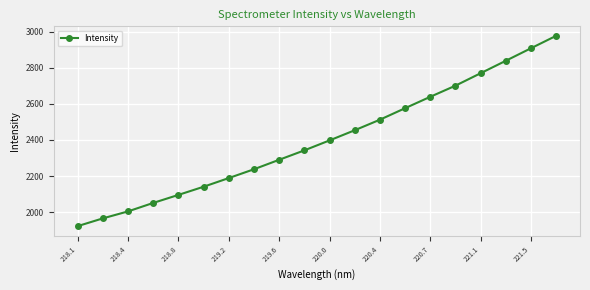

What is the smallest value displayed?

1922.5